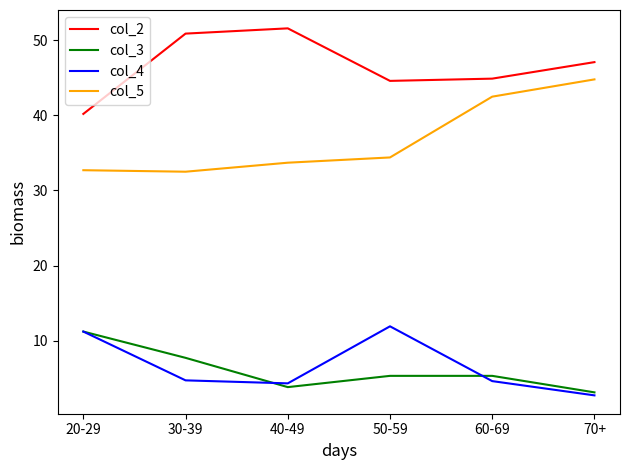

True or false: col_2 and col_5 intersect in this chart.

False